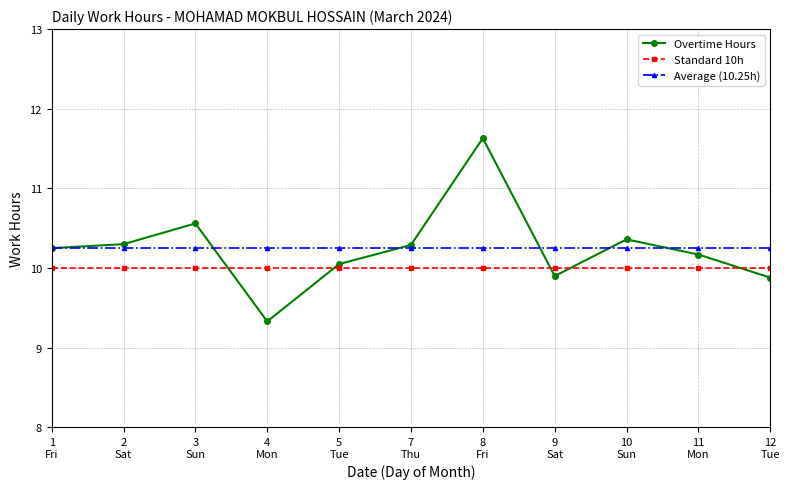

After their last crossing, which series has the higher values: Overtime Hours or Standard 10h?

Standard 10h